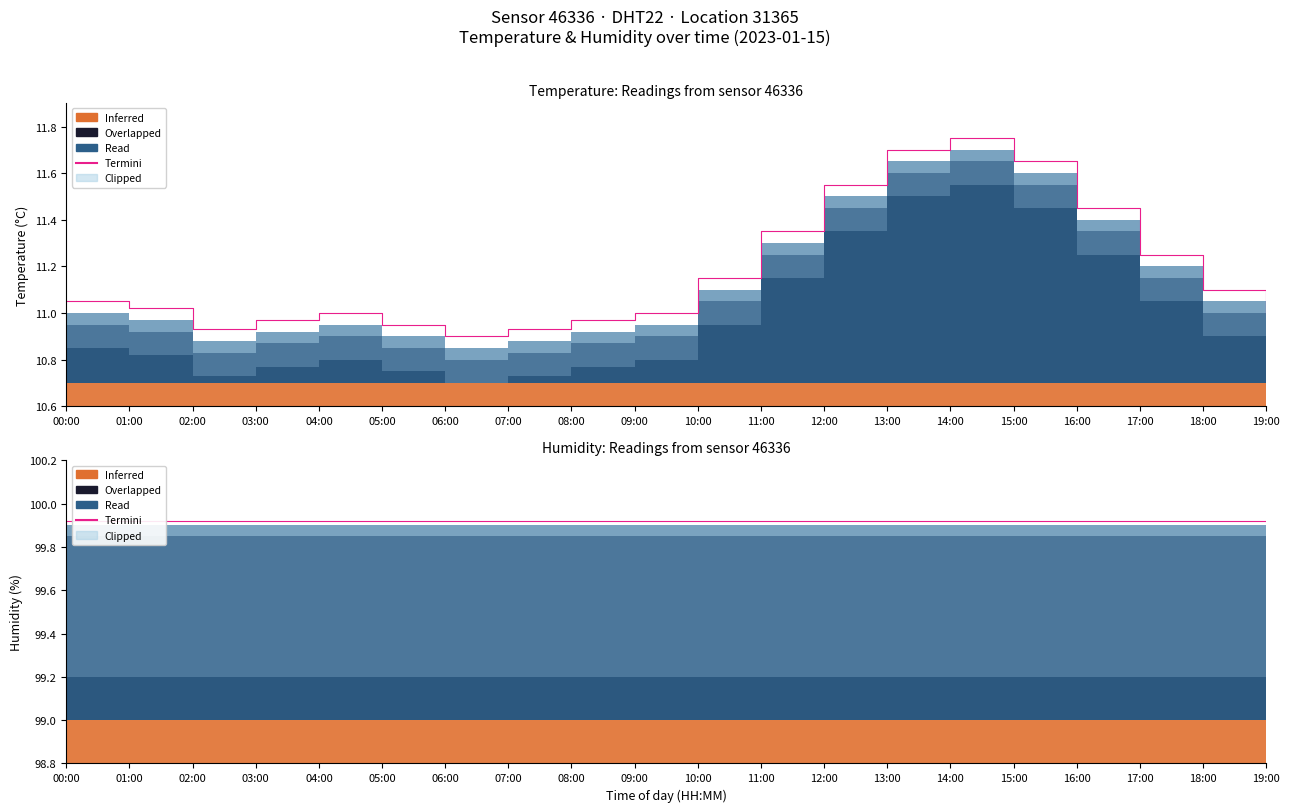

Which category has the highest value across all series?

14:00